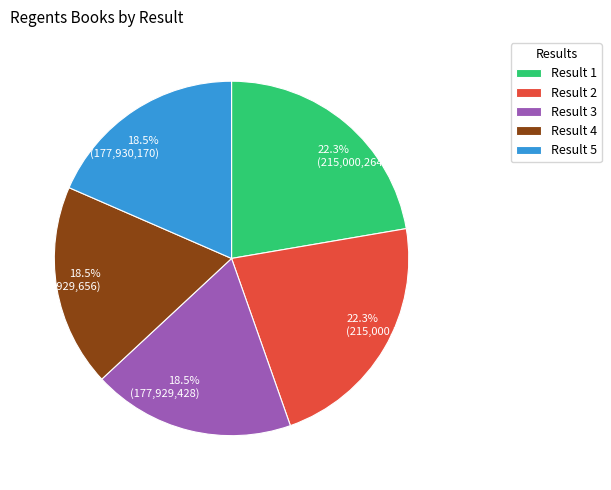

Between 22.3% (215,000,264) and 18.5% (177,929,656), which is larger?

22.3% (215,000,264)